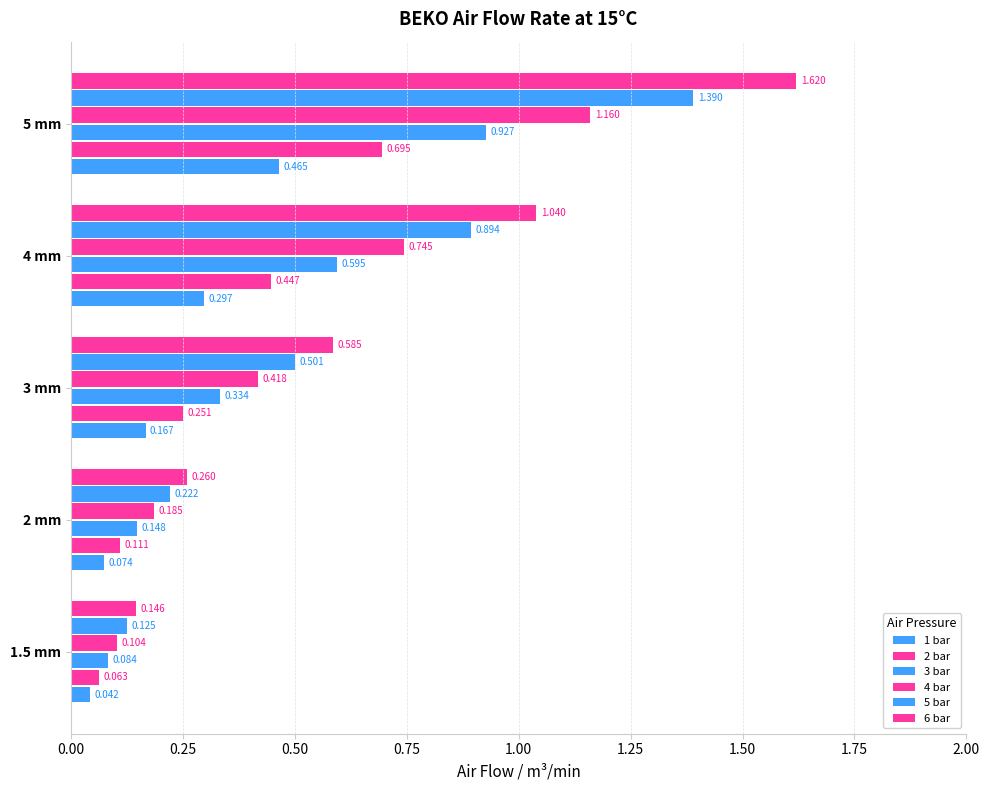

What is the sum of all 3 bar values?

2.1